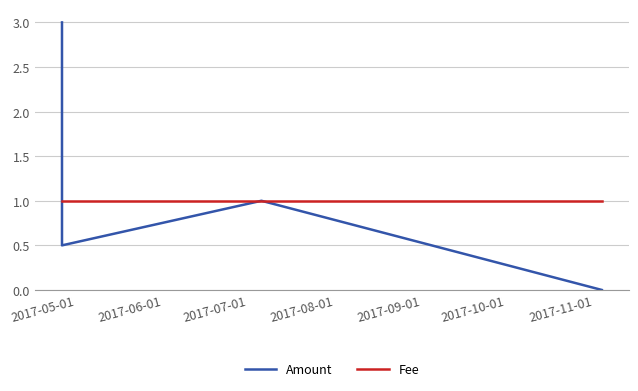

True or false: Amount has more than 1 points higher than both neighbors.

False